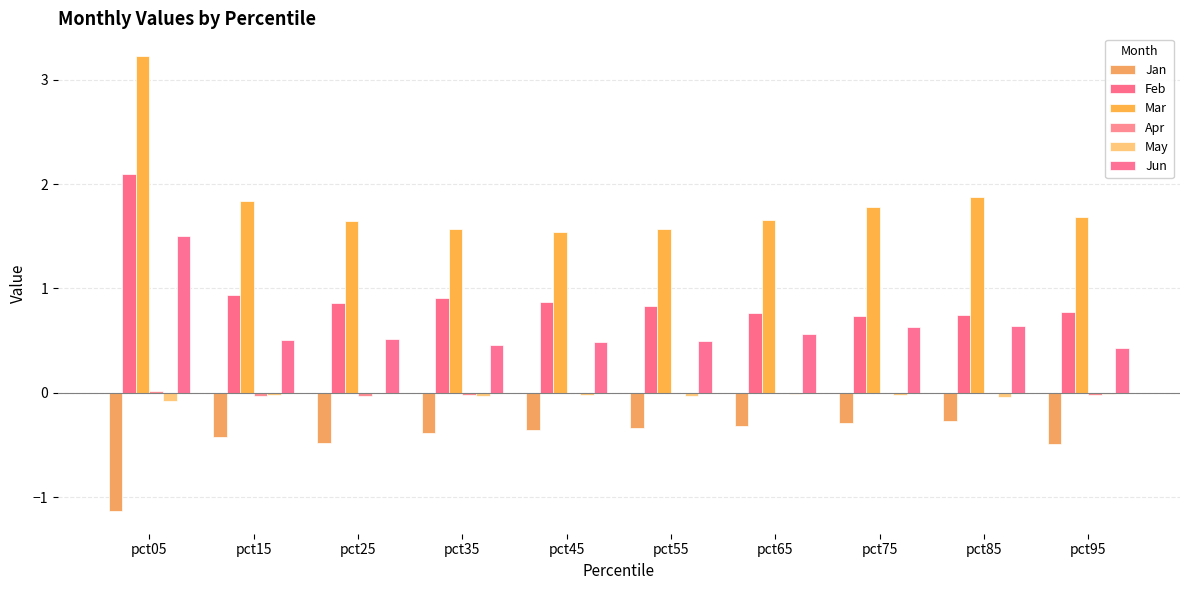

Which series changed the most between pct35 and pct45?

Mar